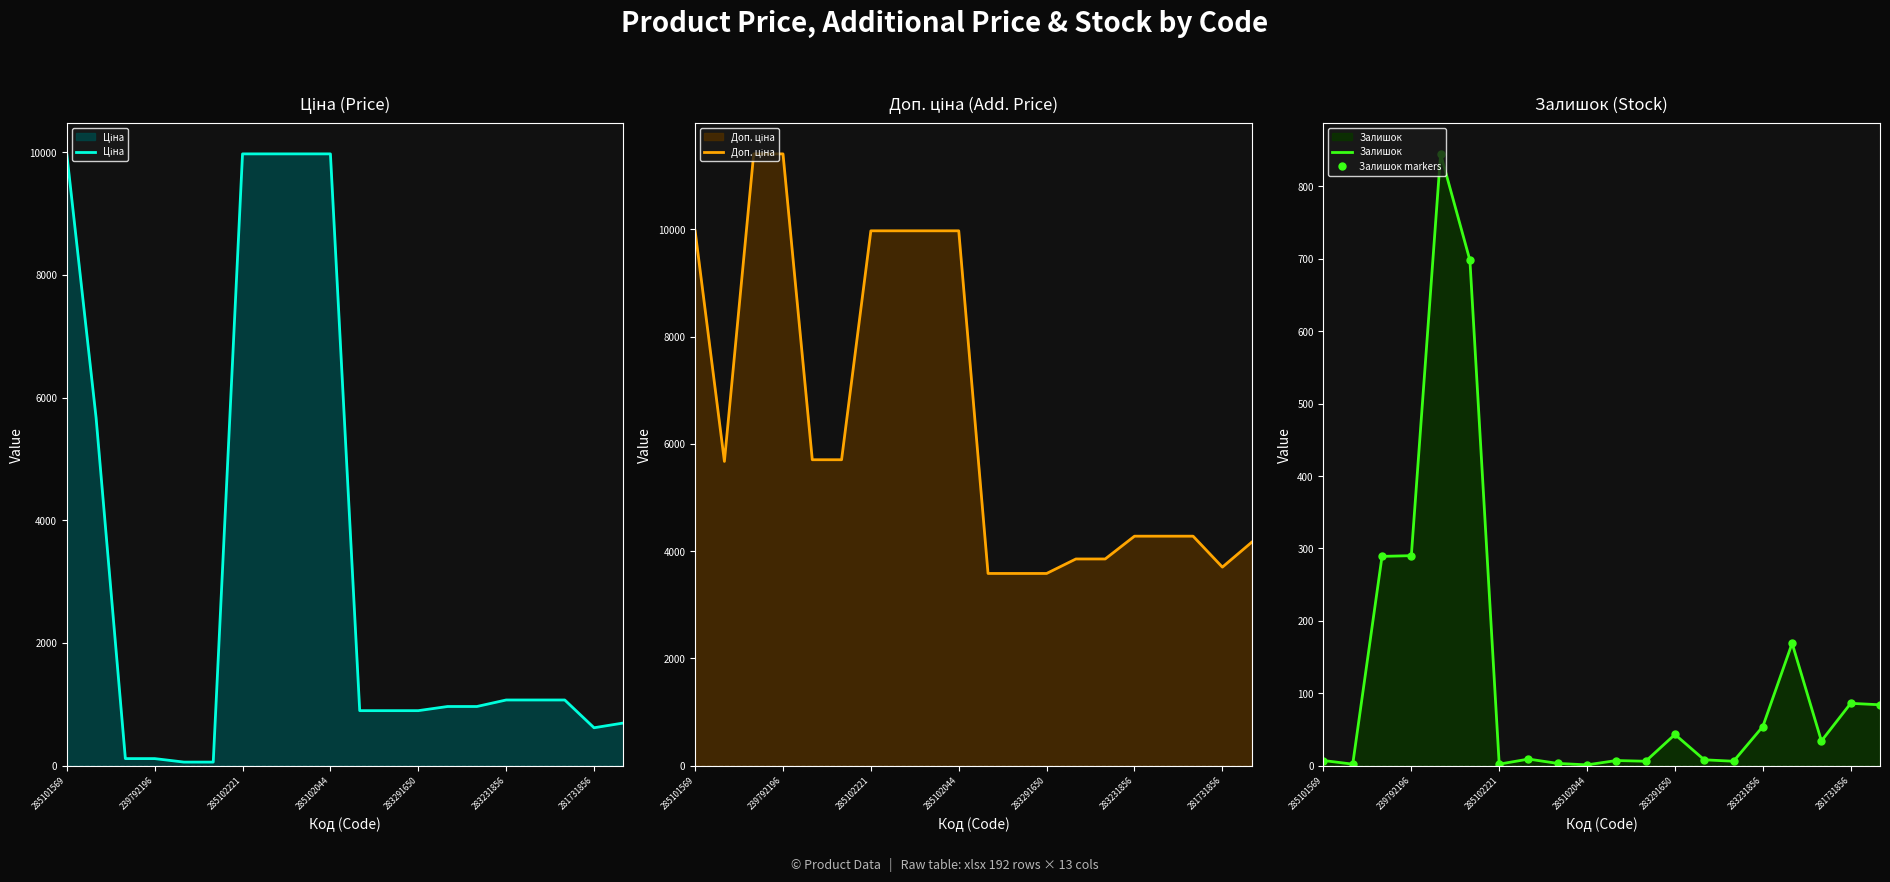

Reading left to right, what are all the values shown in this chart?

Ціна: 9975.0	5673.8	114.1	114.1	57.0	57.0	9975.0	9975.0	9975.0	9975.0	895.9	895.9	895.9	963.5	963.5	1069.8	1069.8	1069.8	617.0	694.3
Доп. ціна: 9975.0	5673.8	11410.0	11410.0	5705.0	5705.0	9975.0	9975.0	9975.0	9975.0	3583.6	3583.6	3583.6	3854.0	3854.0	4279.1	4279.1	4279.1	3701.9	4165.6
Залишок: 7.0	2.0	289.0	290.0	845.0	698.0	2.0	9.0	3.0	1.0	7.0	6.0	43.0	8.0	6.0	54.0	169.0	34.0	86.0	84.0
Залишок markers: 7.0	2.0	289.0	290.0	845.0	698.0	2.0	9.0	3.0	1.0	7.0	6.0	43.0	8.0	6.0	54.0	169.0	34.0	86.0	84.0